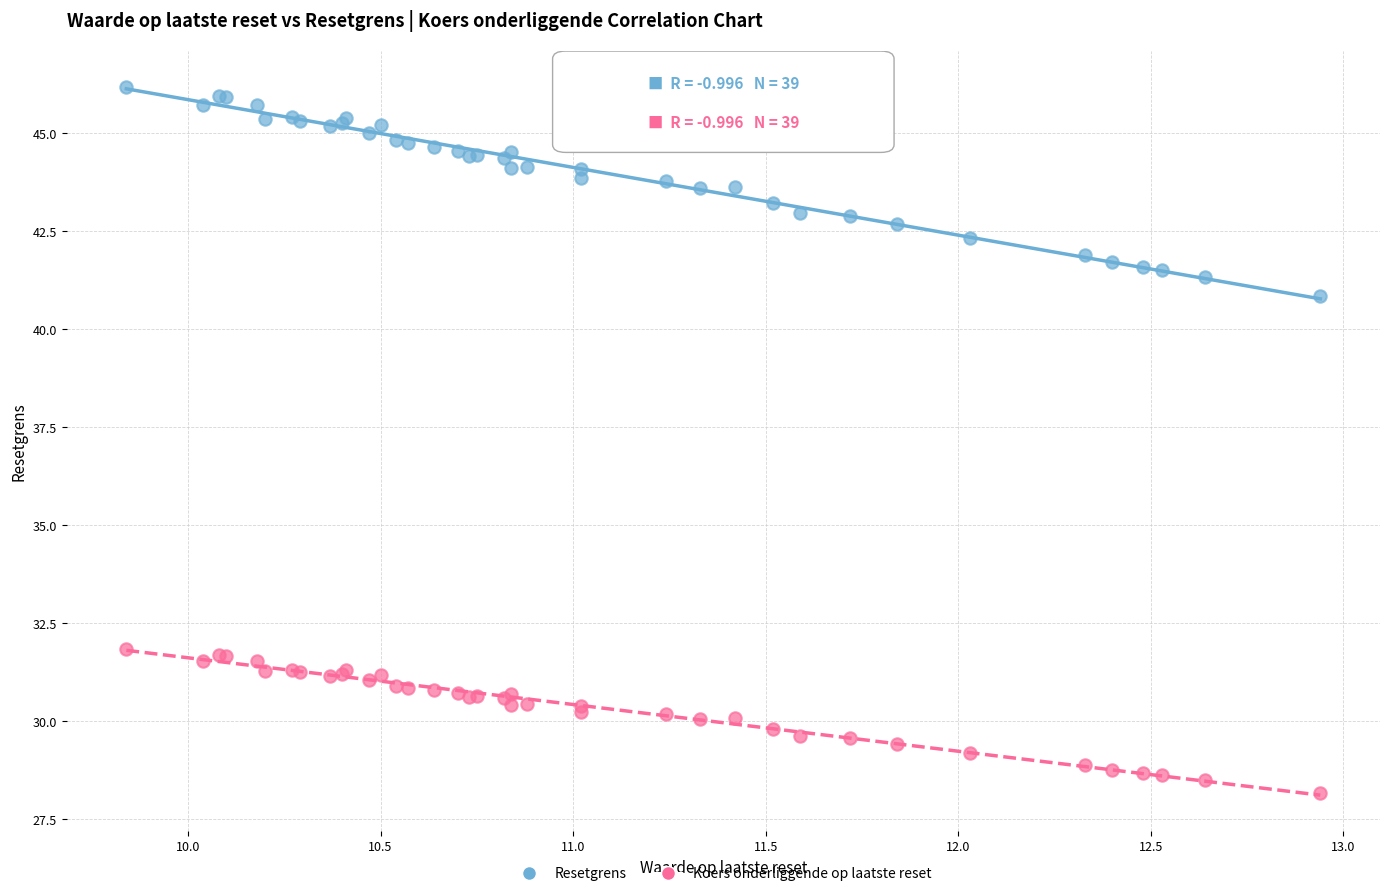

Across all series, what Y value is closest to 37?

40.8